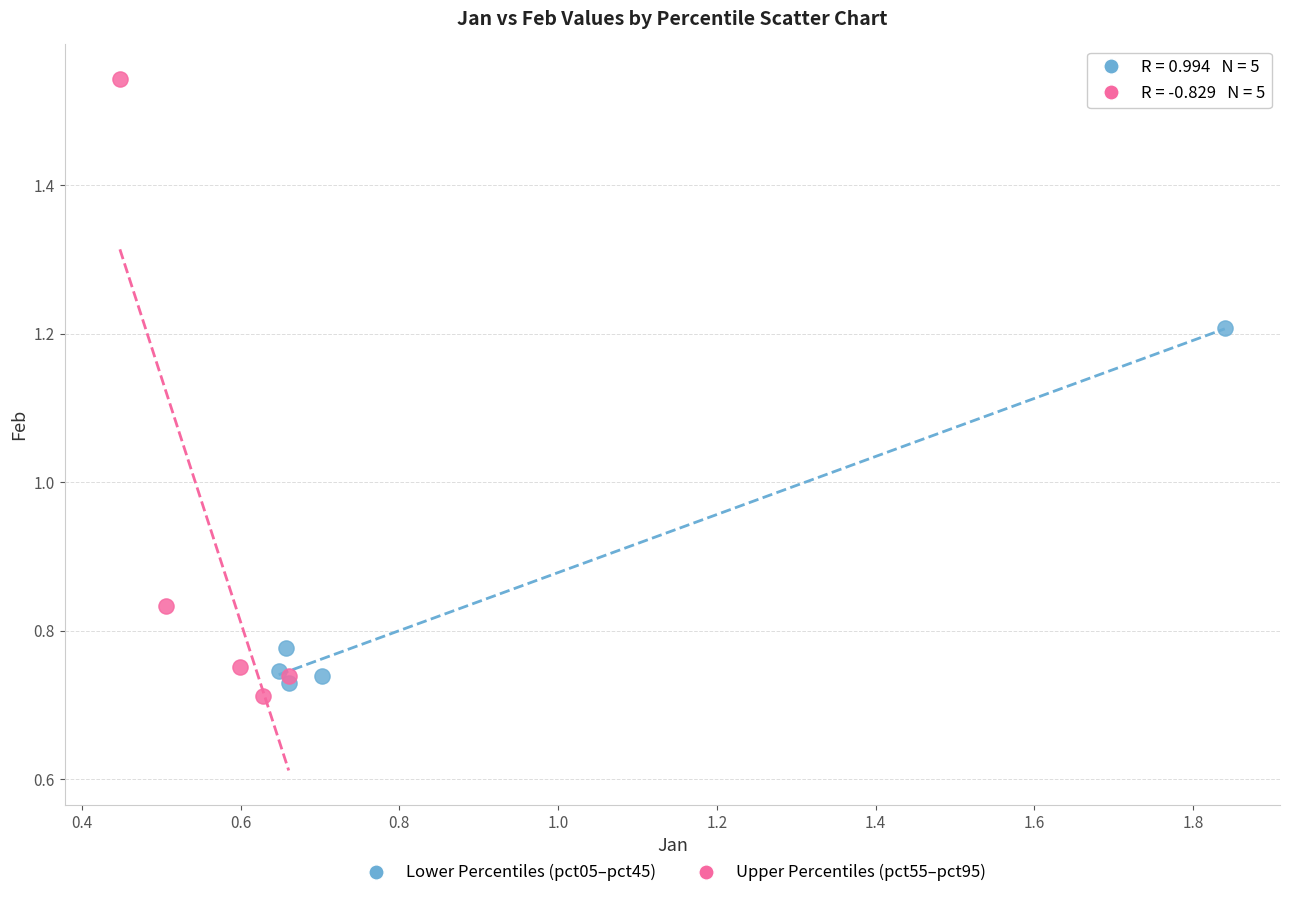

What are all the series names shown in the legend?

Lower Percentiles (pct05–pct45), Upper Percentiles (pct55–pct95)